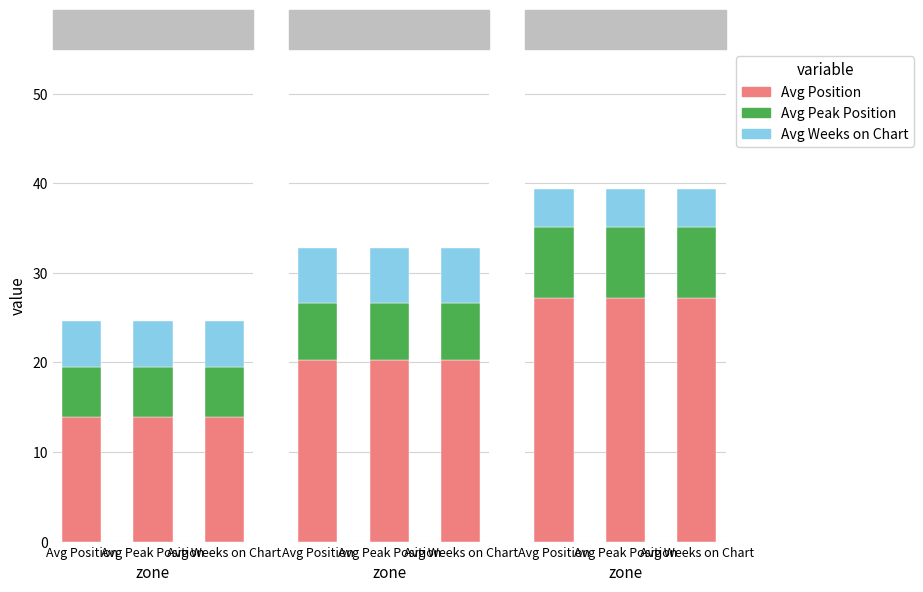

Count the number of categories in the chart.

3